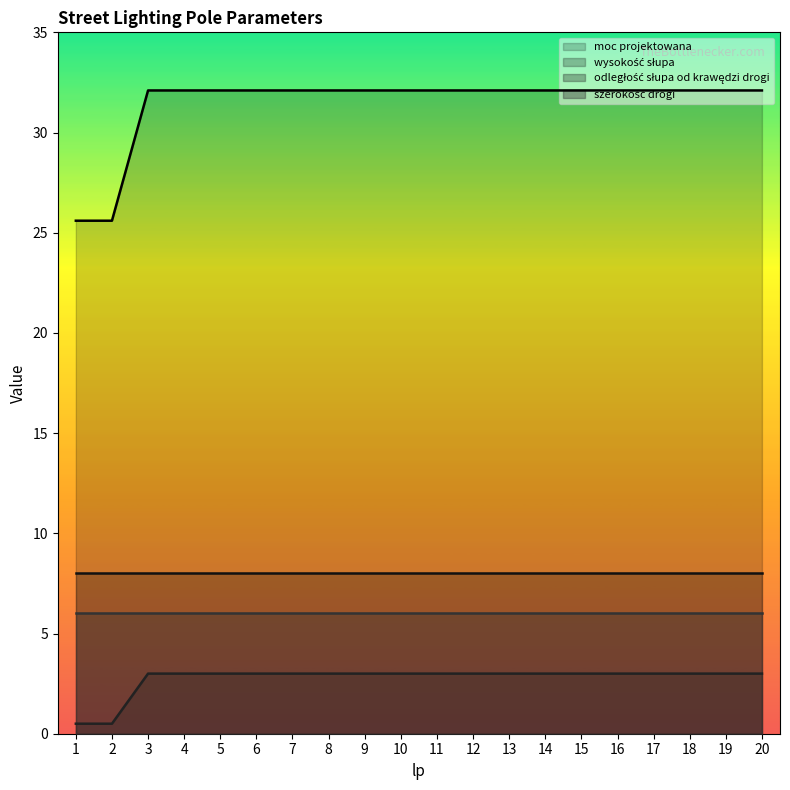

What is the difference between the highest and lowest values at 9?

29.1